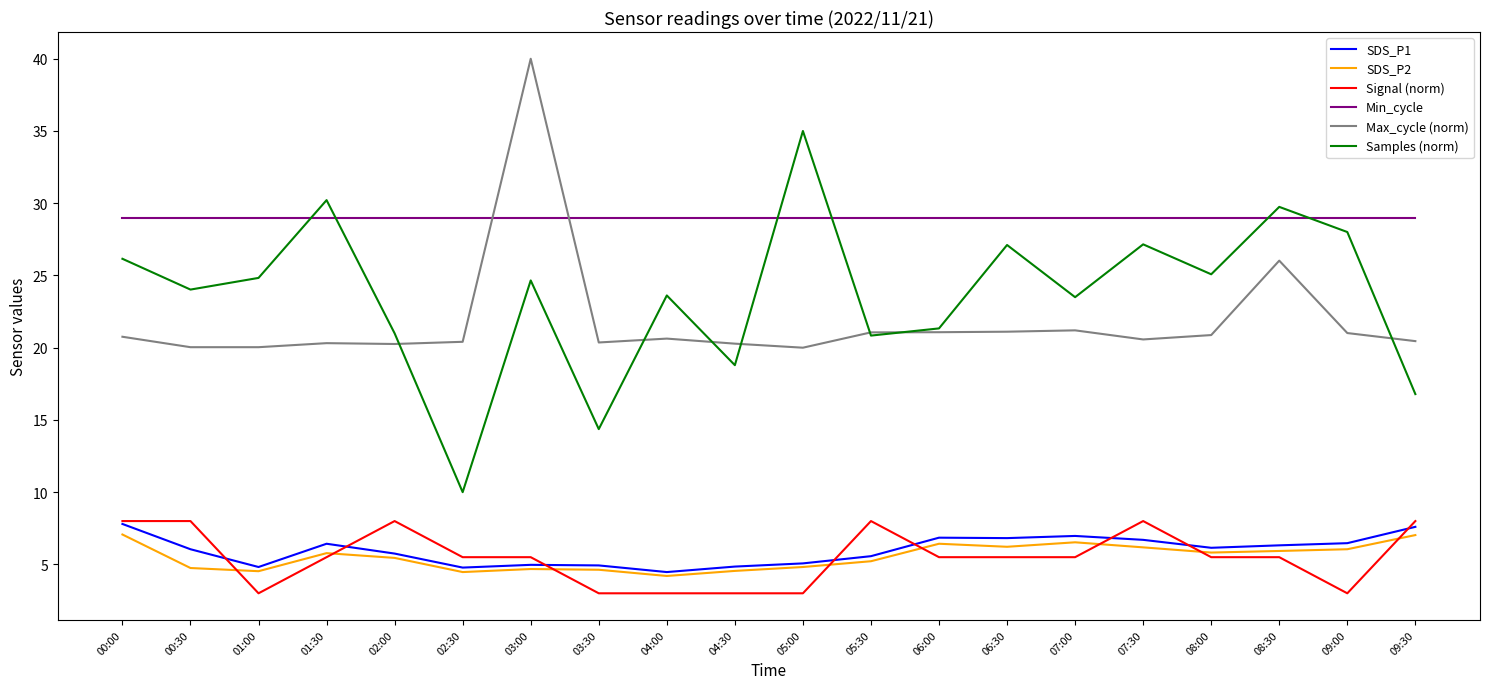

Is it true that SDS_P1 equals 9.3 at 08:00?

False